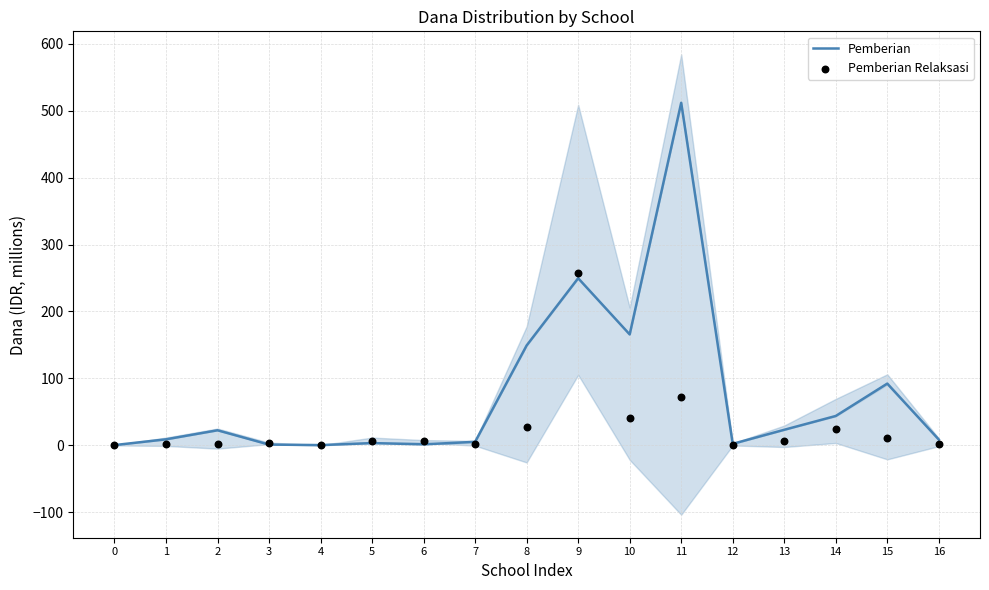

What are all the series names shown in the legend?

Pemberian, Pemberian Relaksasi